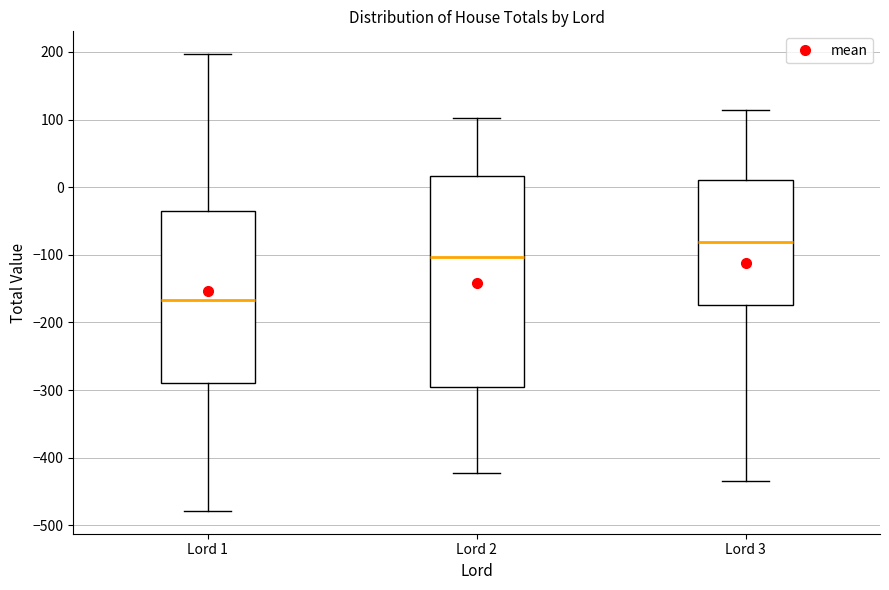

Where does the median line of the box for Lord 3 sit on the y-axis? The values are not printed on the chart, so give them approximately, as read against the axis.

-80